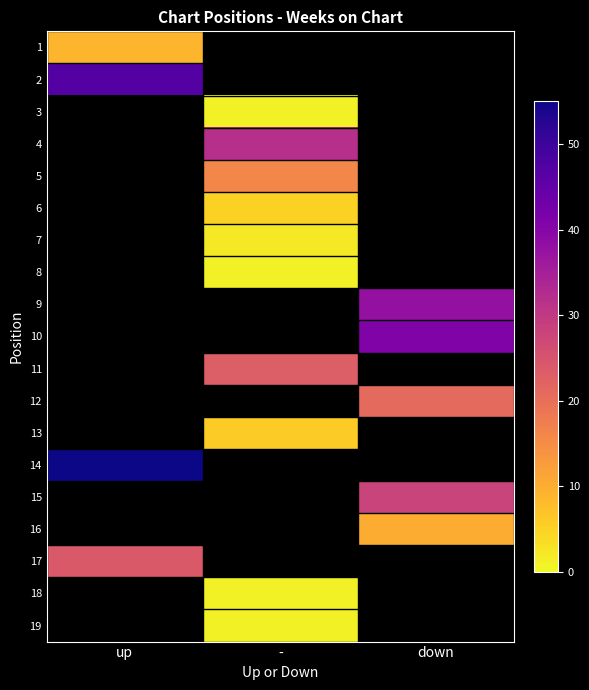

True or false: 19 has a value of 0.4 at -.

False